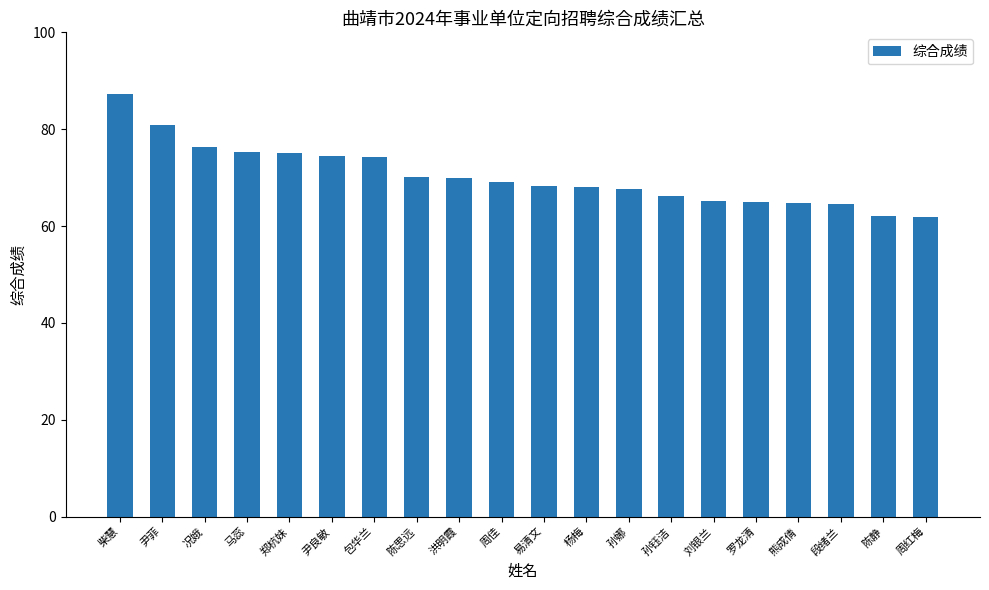

What is the change in value from 洪明霞 to 易清文?

-1.7